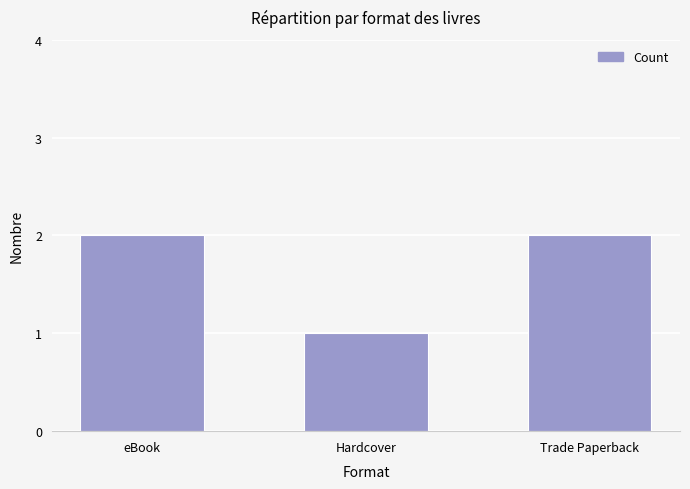

What is the change in value from eBook to Hardcover?

-1